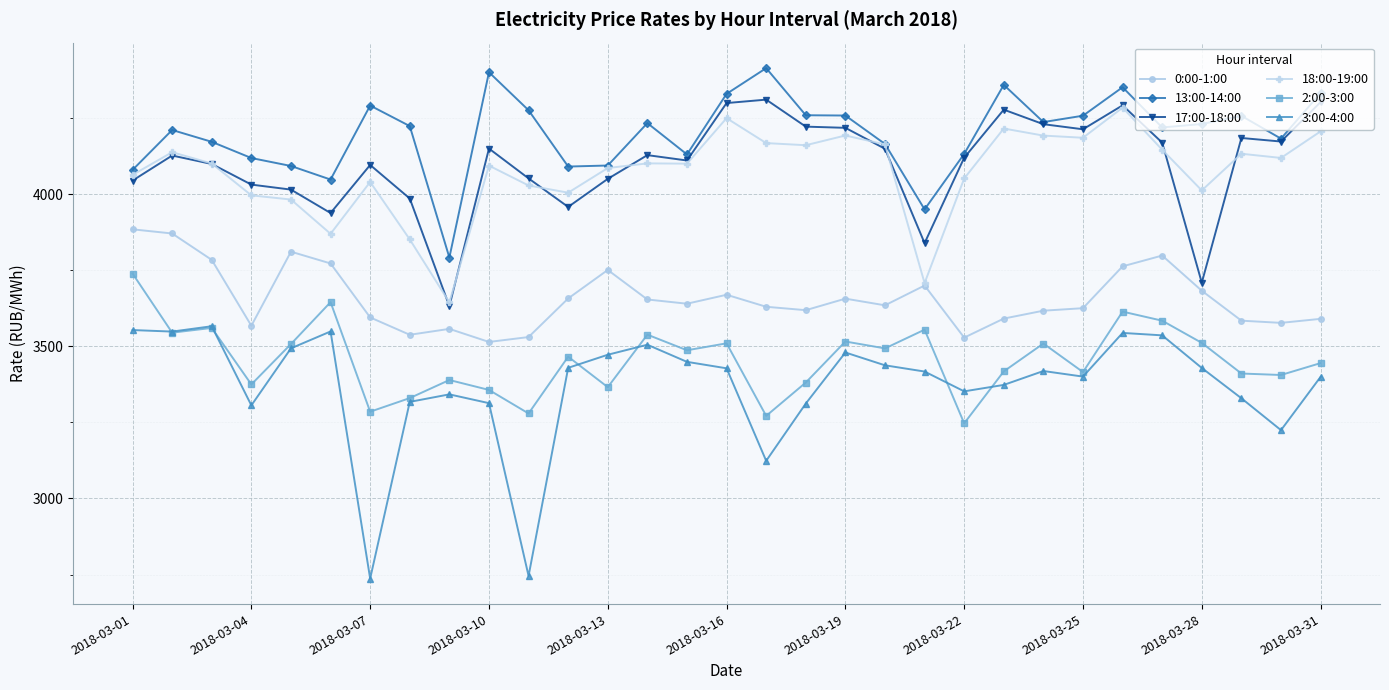

What is the maximum value shown in the chart?

4413.5